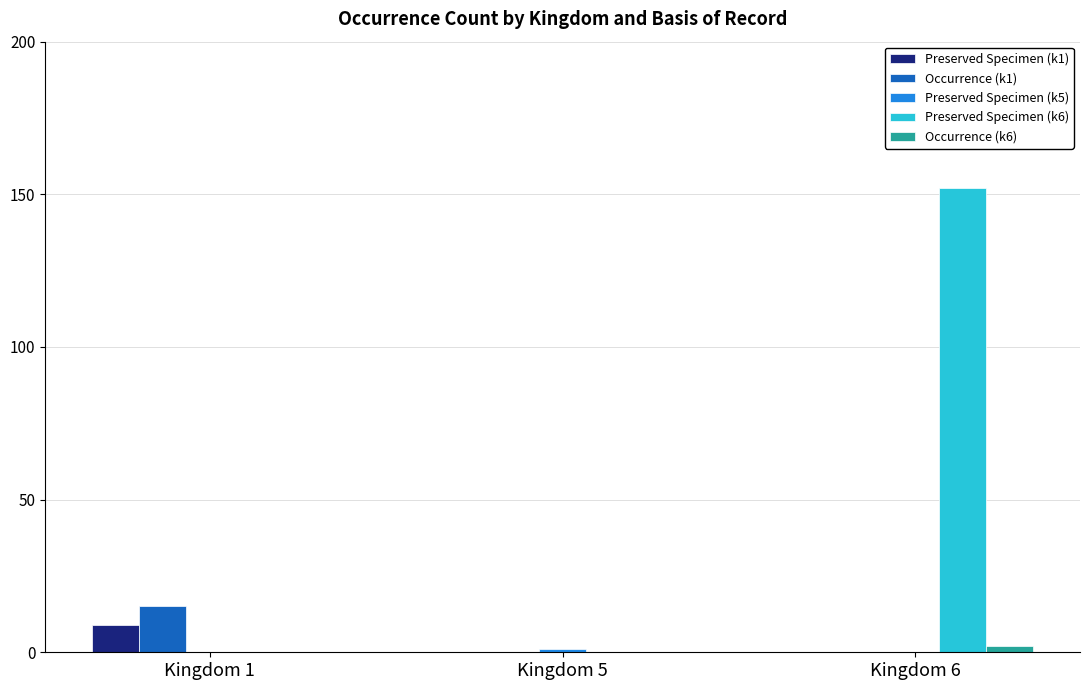

The value of Preserved Specimen (k6) at Kingdom 5 is -52. True or false?

False